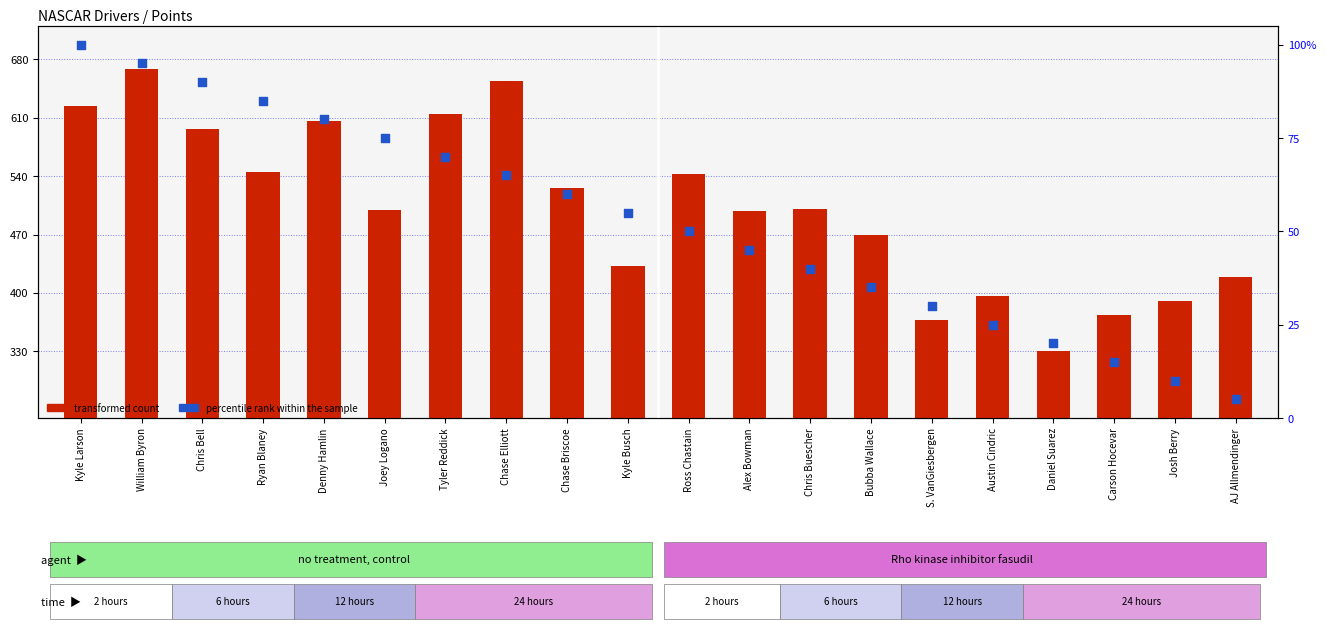

At how many categories does at least one series exceed 548?

6